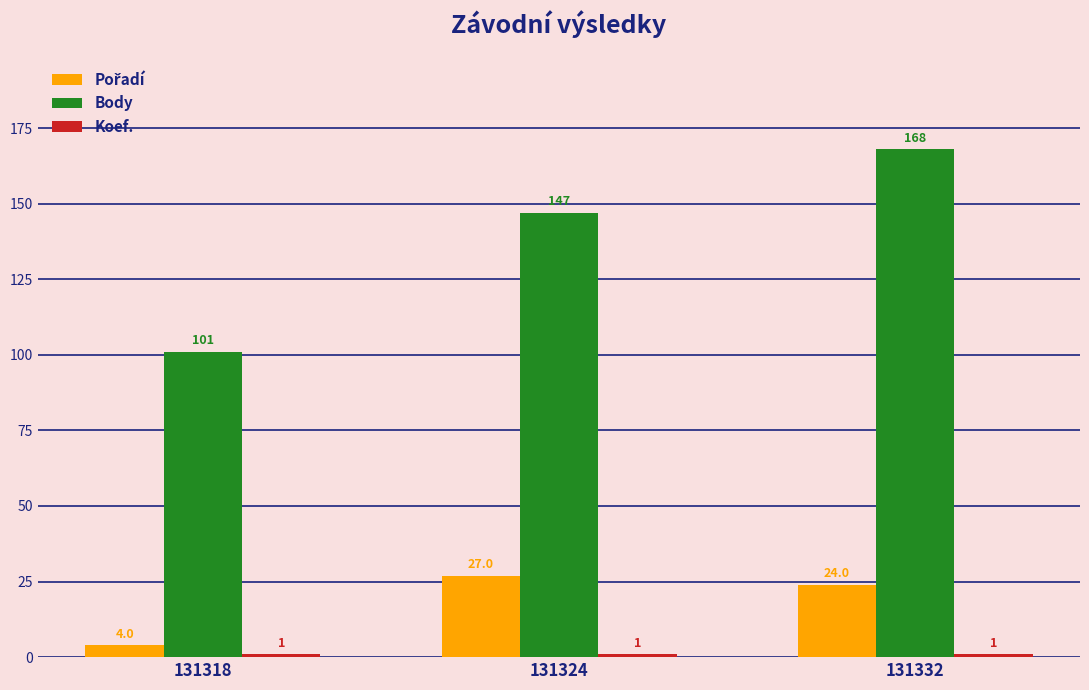

What value does the Body series have at 131318?

101